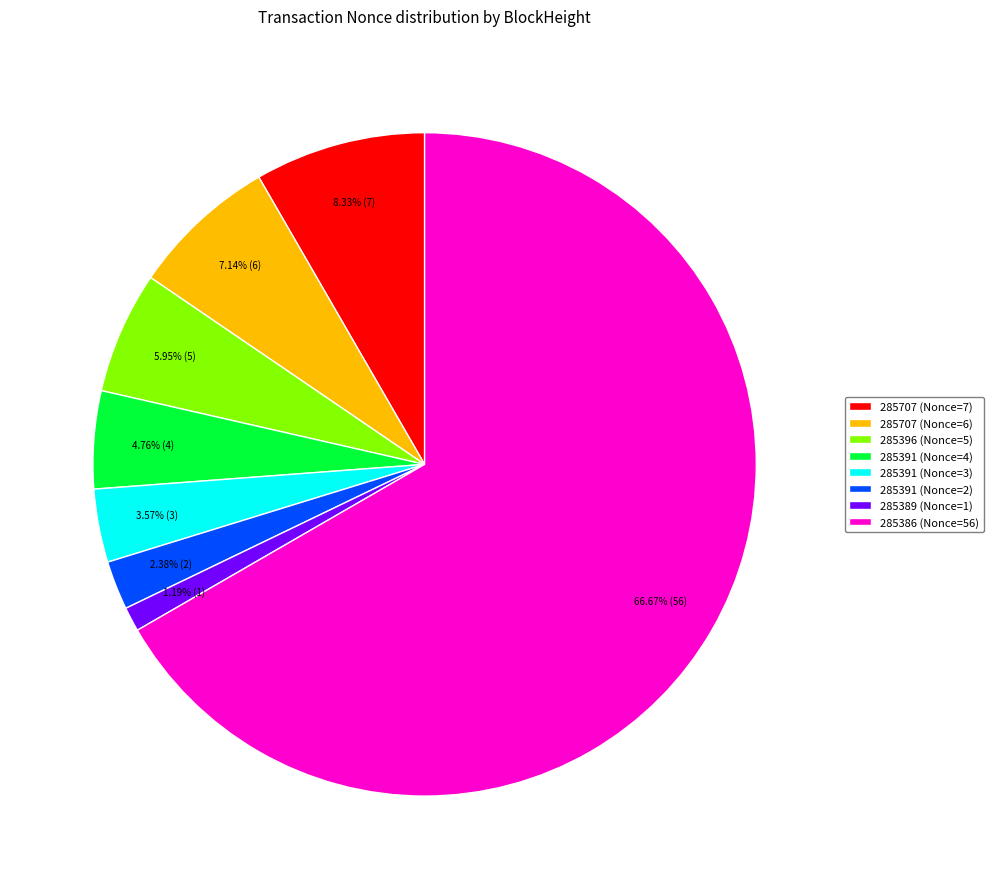

To the nearest percent, what is the difference between the largest and smallest slice percentages?

65%